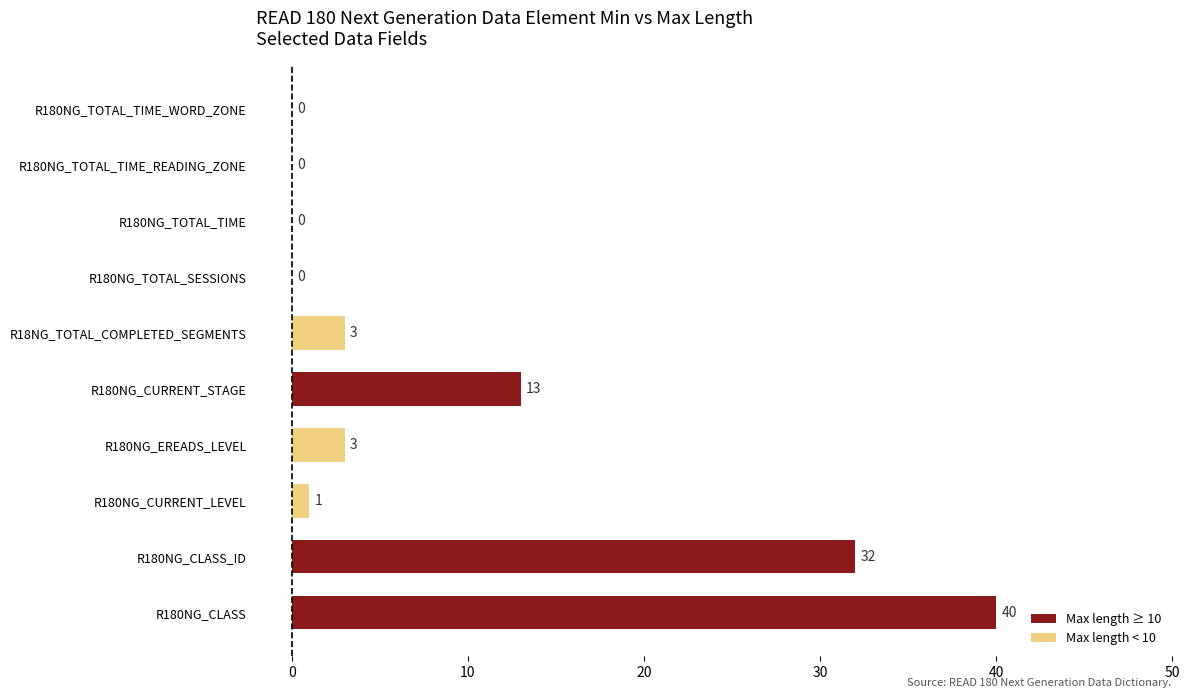

Is it true that the value at R180NG_TOTAL_TIME_WORD_ZONE is -23?

False